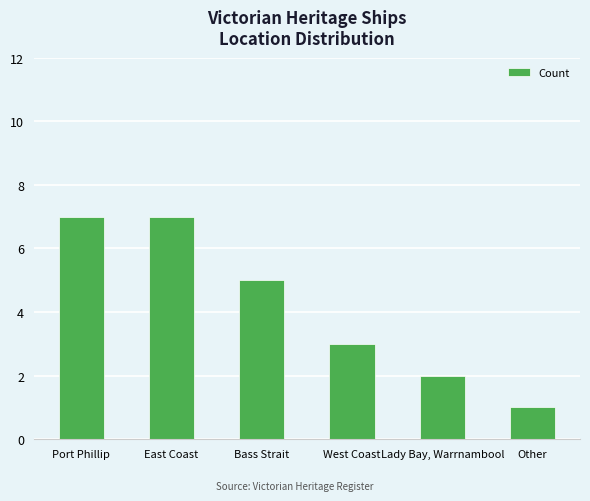

How many values are below 5?

3